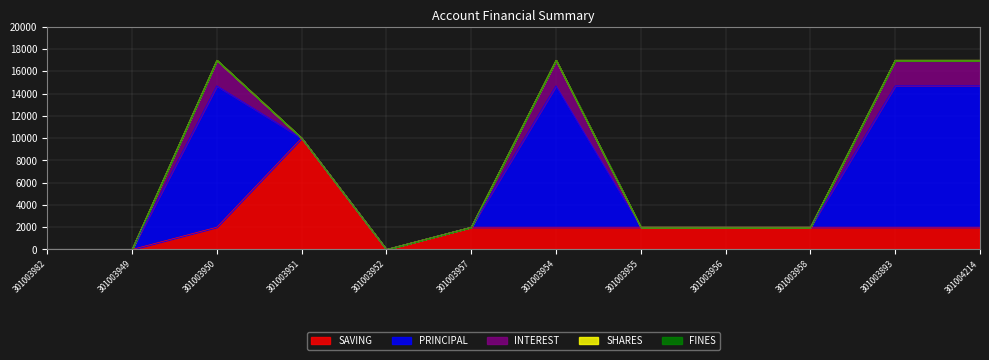

Rank the series at 301003956 from lowest to highest value.

PRINCIPAL, INTEREST, SHARES, FINES, SAVING